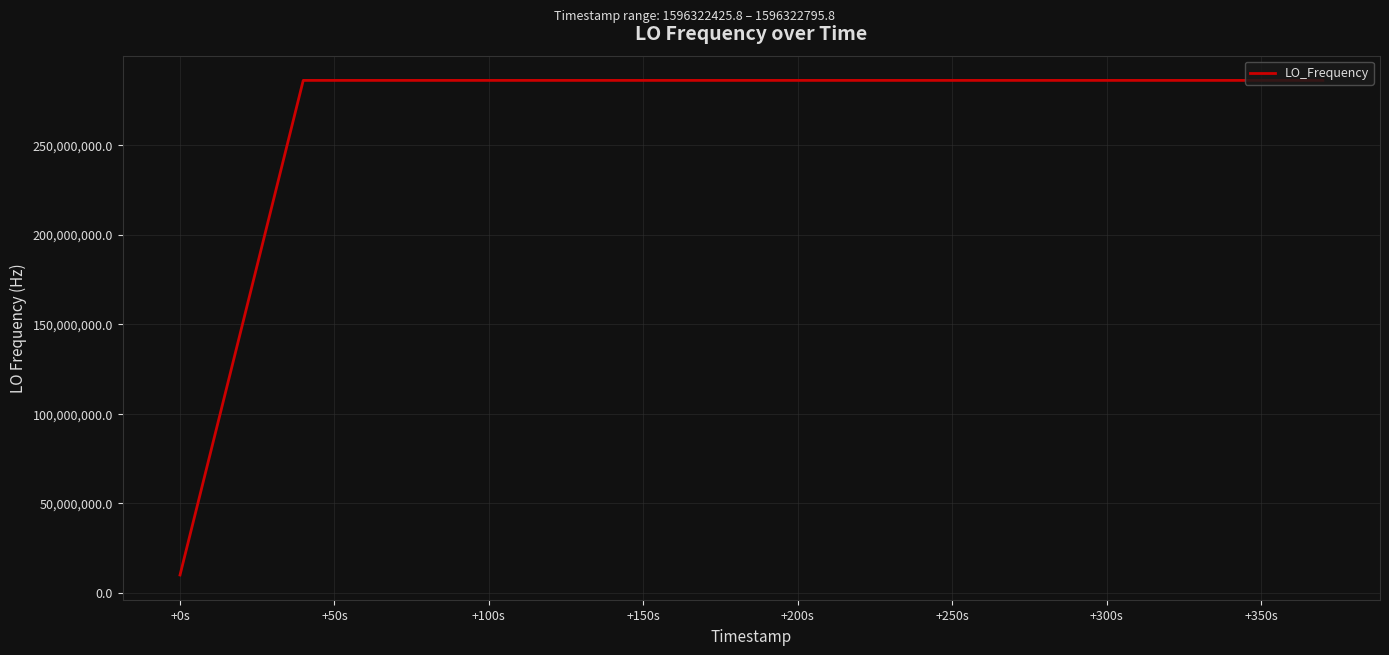

What is the difference between the maximum and minimum values?

276047023.6